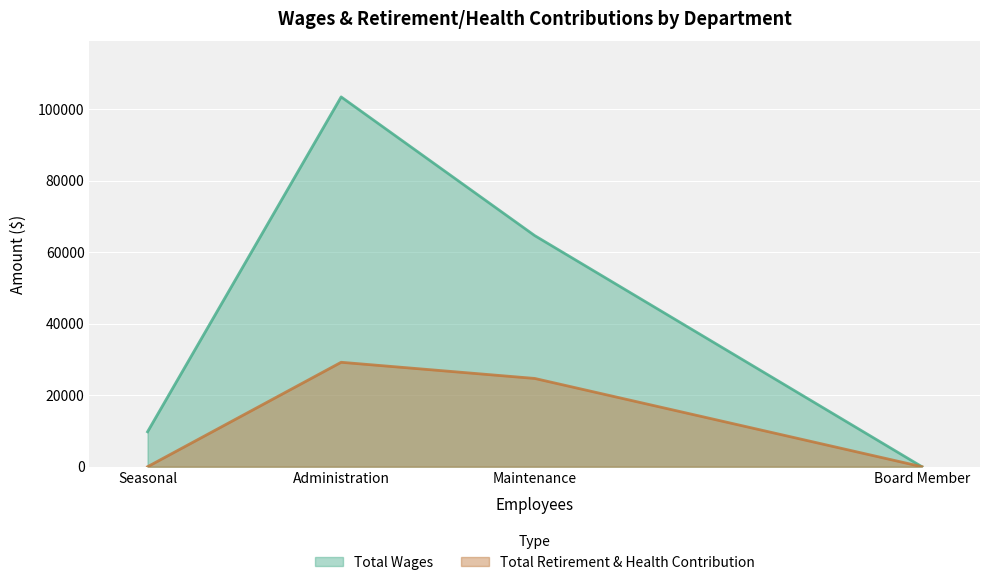

What are all the series names shown in the legend?

Total Wages, Total Retirement & Health Contribution